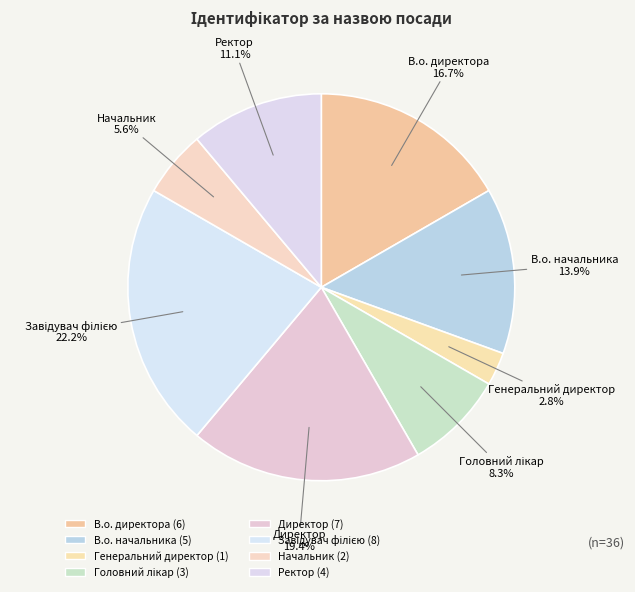

What is the ratio of the value at В.о. начальника 13.9% to the value at Начальник 5.6%?

2.5